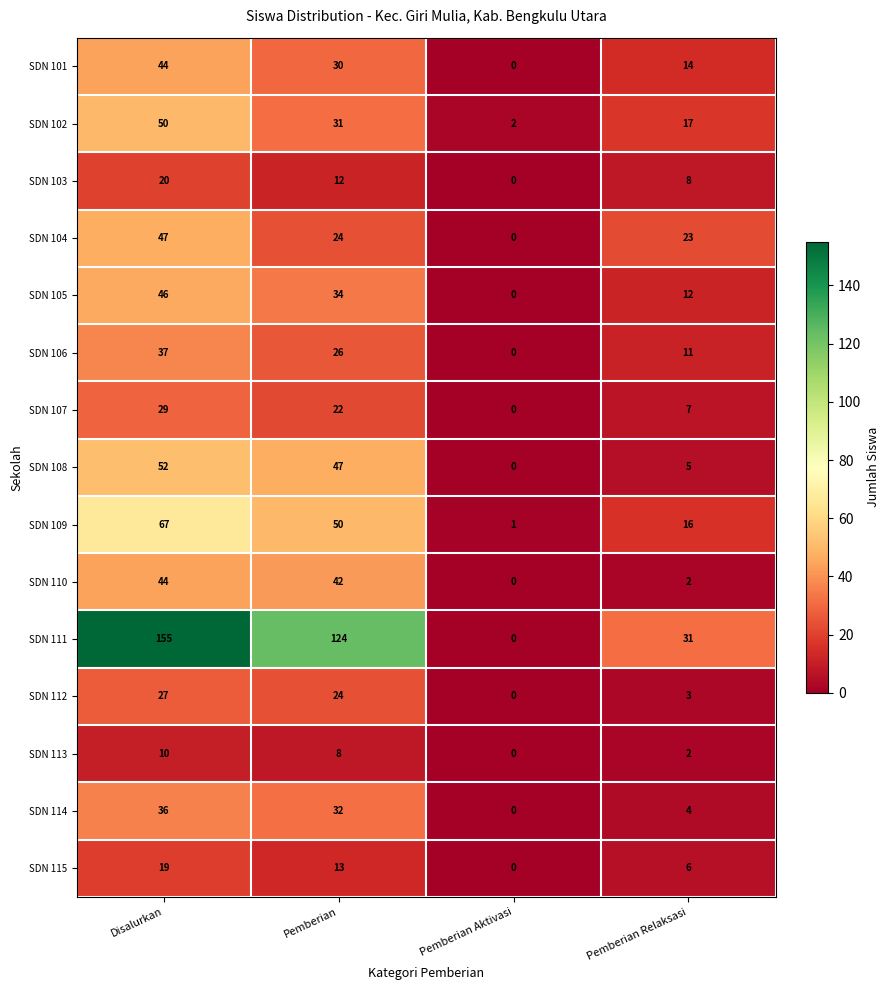

What is the difference between the highest and lowest values at Disalurkan?

145